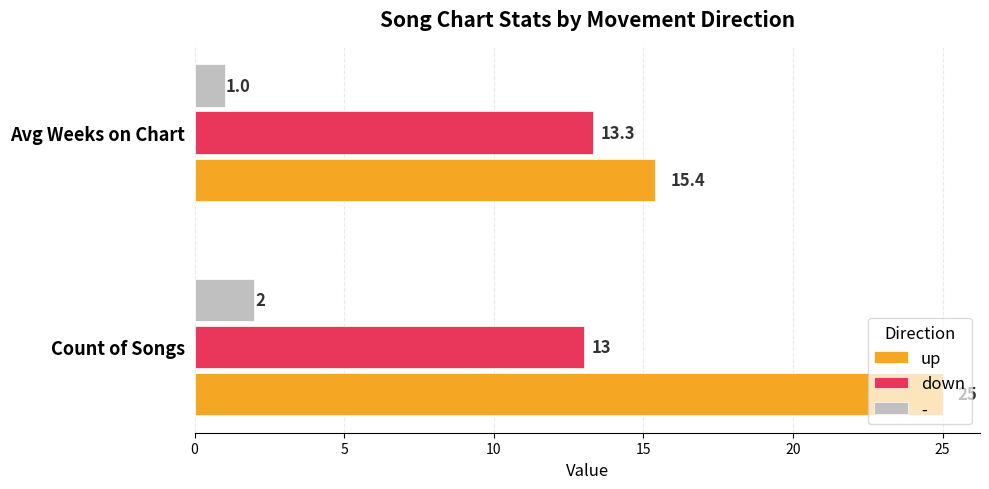

What is the average value of the up series?

20.2